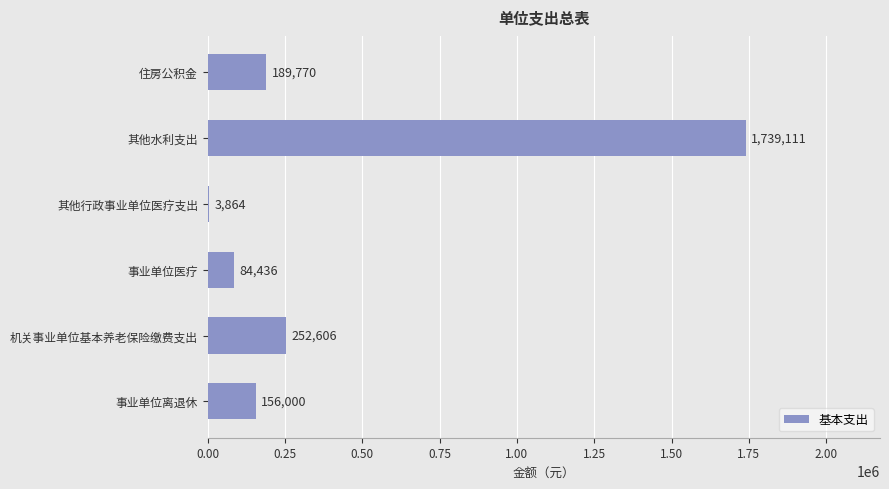

What is the average value?

404298